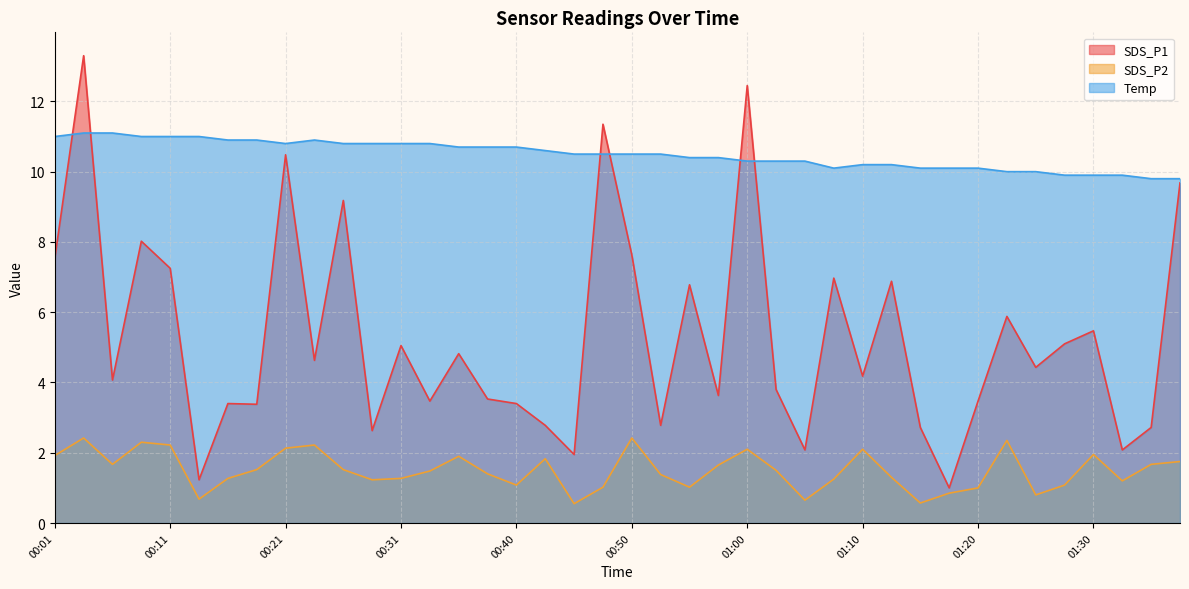

What is the label of the 10th point from the right?

01:15